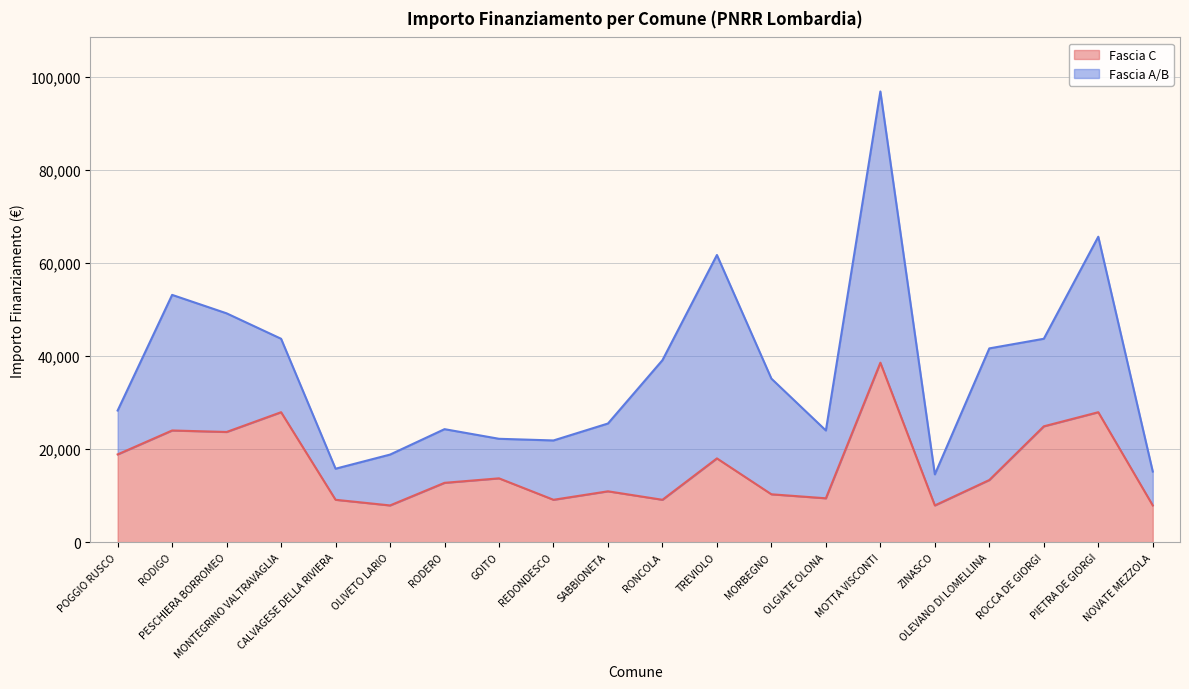

List the labels in order of value, smallest first.

OLIVETO LARIO, ZINASCO, NOVATE MEZZOLA, CALVAGESE DELLA RIVIERA, REDONDESCO, RONCOLA, OLGIATE OLONA, MORBEGNO, SABBIONETA, RODERO, OLEVANO DI LOMELLINA, GOITO, TREVIOLO, POGGIO RUSCO, PESCHIERA BORROMEO, RODIGO, ROCCA DE GIORGI, MONTEGRINO VALTRAVAGLIA, PIETRA DE GIORGI, MOTTA VISCONTI